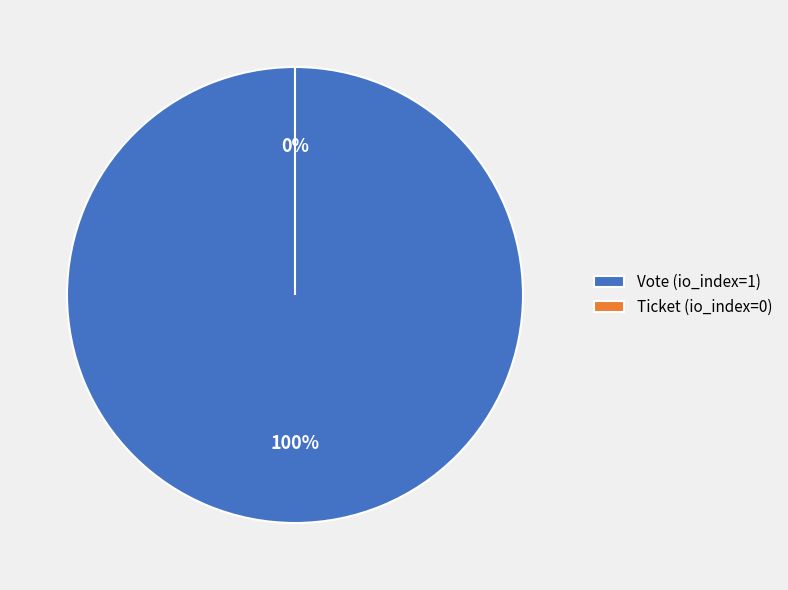

To the nearest percent, what is the average slice percentage?

50%